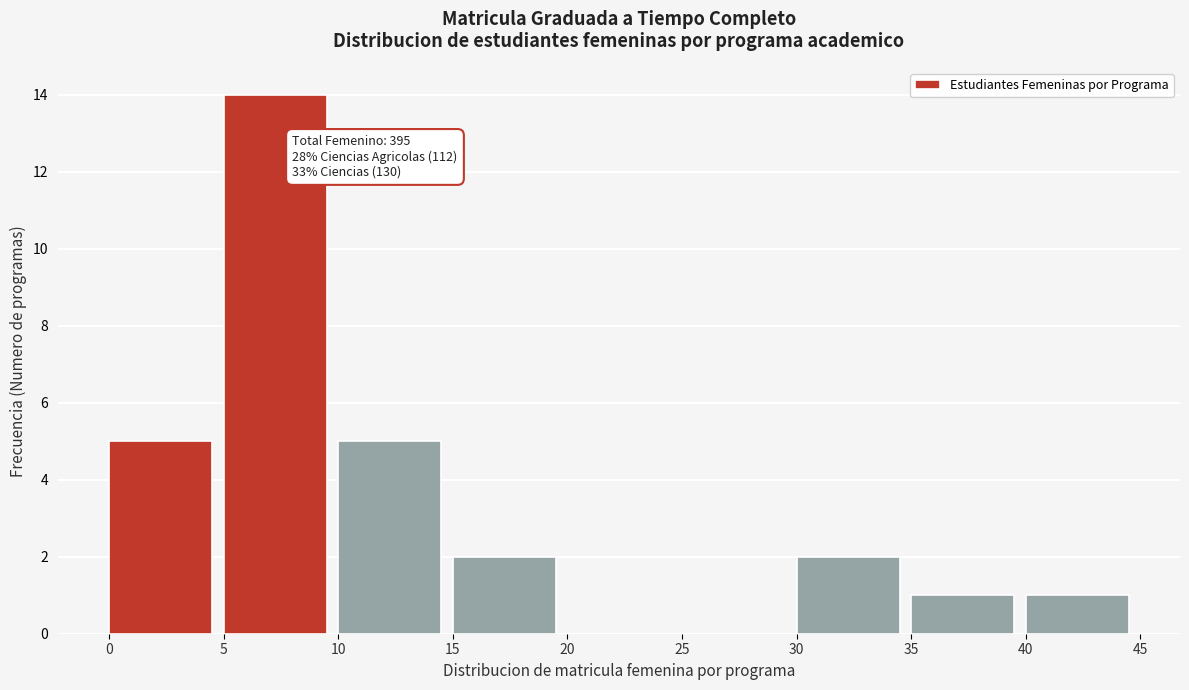

Over which range of the x-axis is the bar tallest?

5 to 10